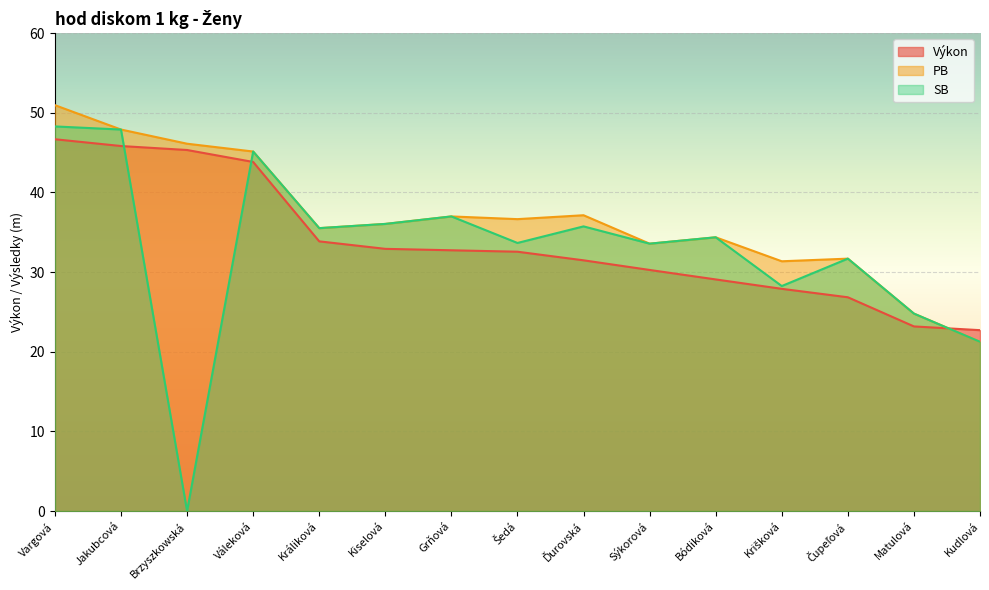

What position from the left is Matulová?

14